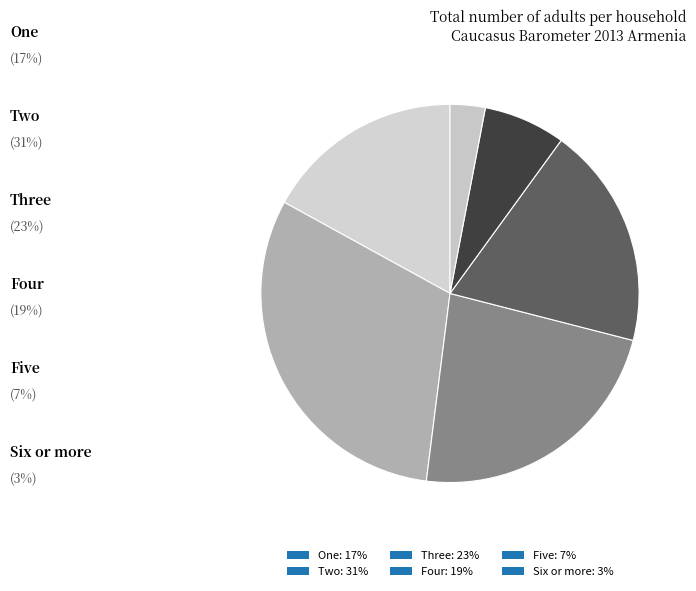

Between Three and Five, which is larger?

Three